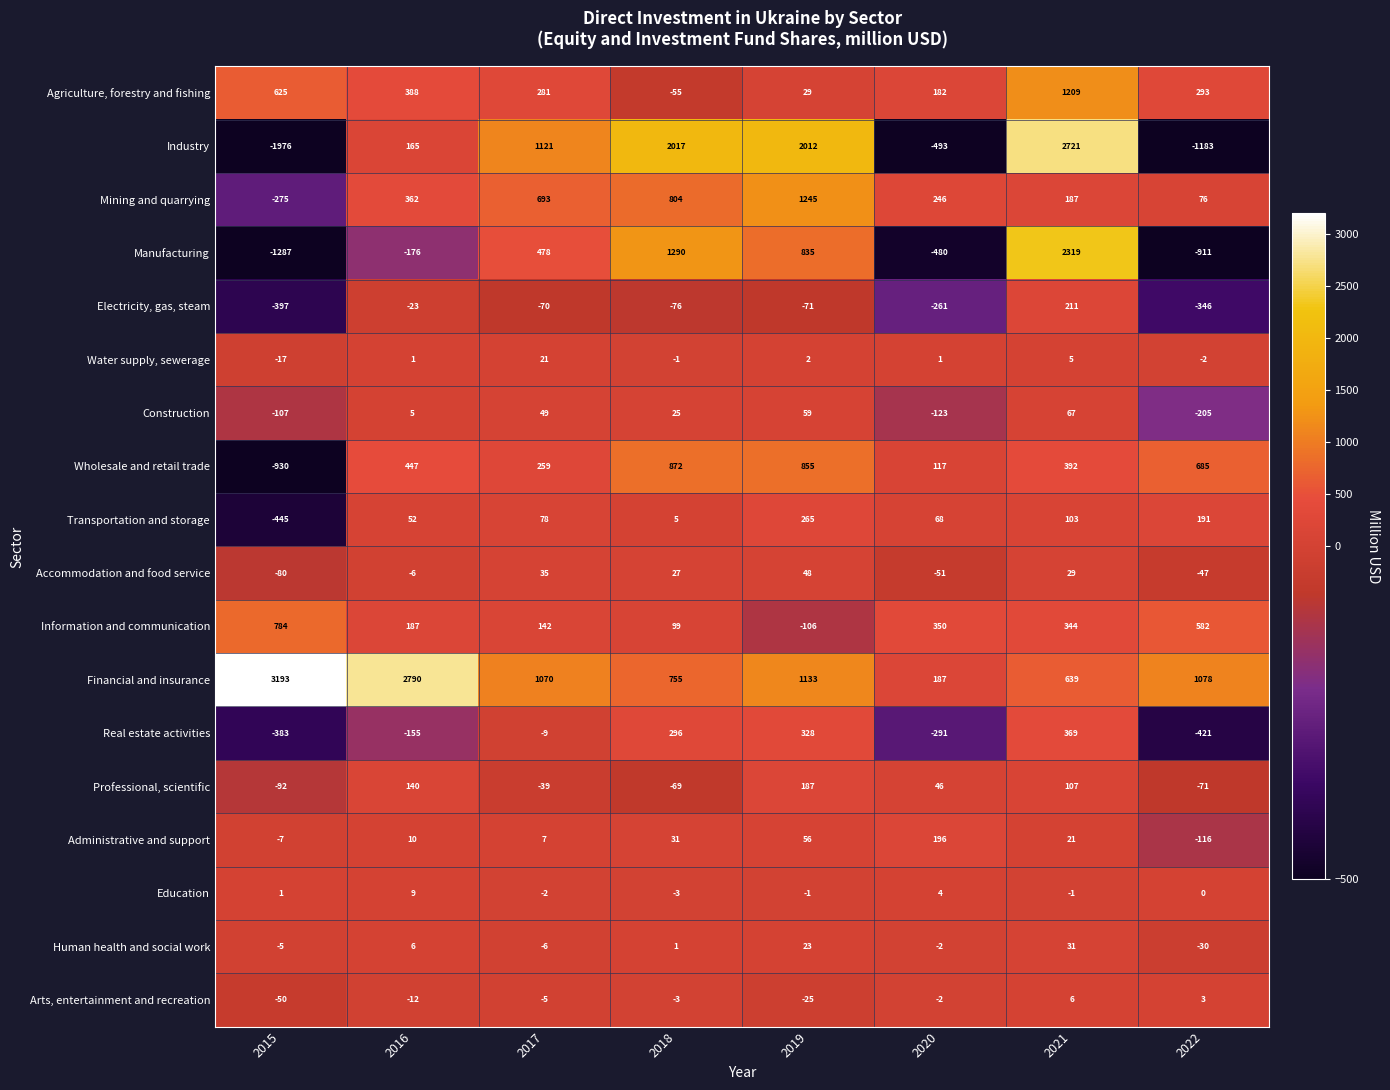

What is the difference between the Information and communication values at 2016 and 2020?

163